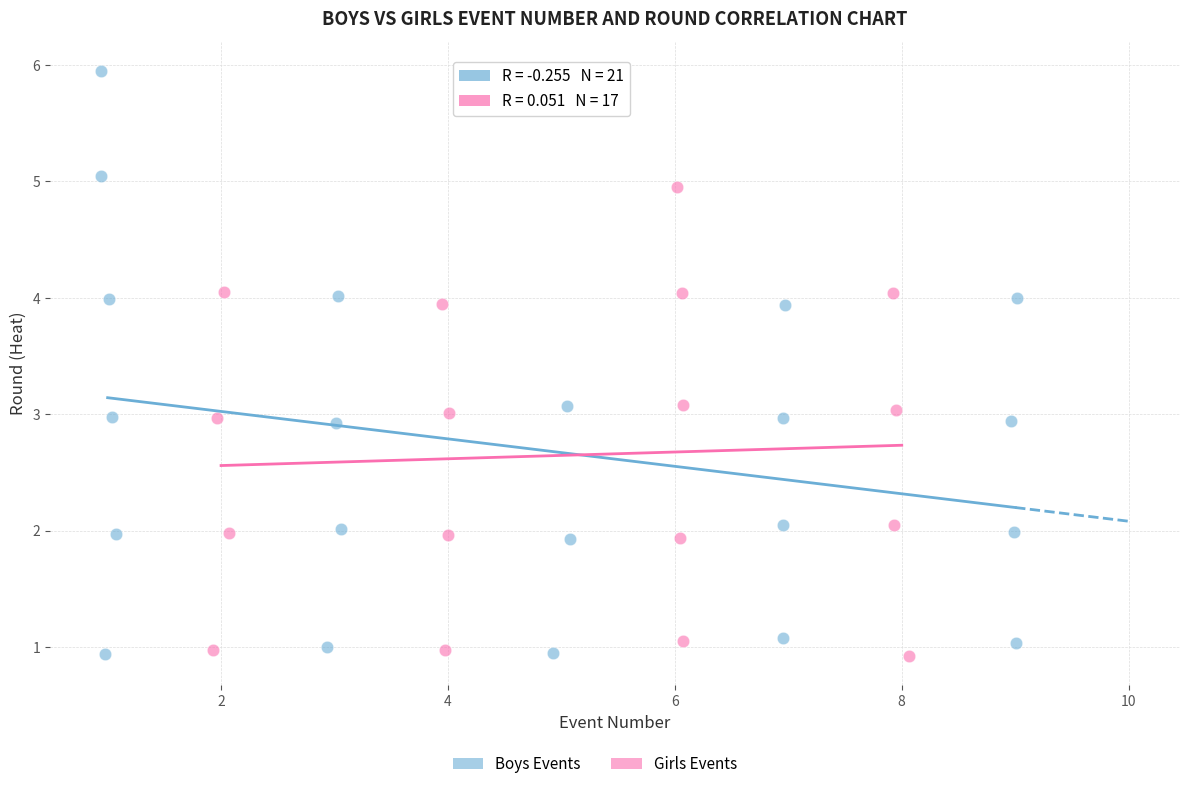

Which series has the widest spread of Y values?

Boys Events